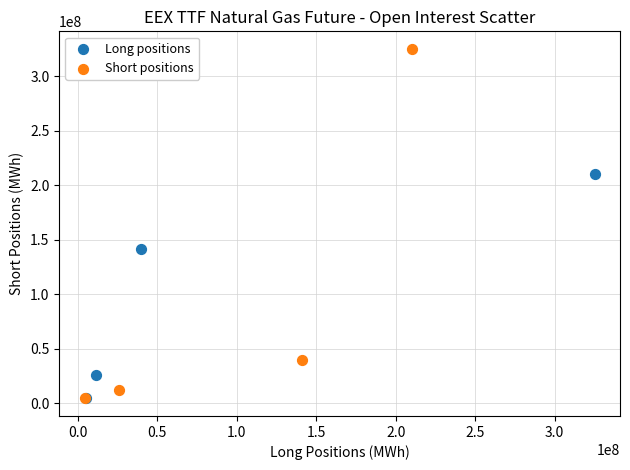

Which series reaches the maximum Y coordinate?

Short positions